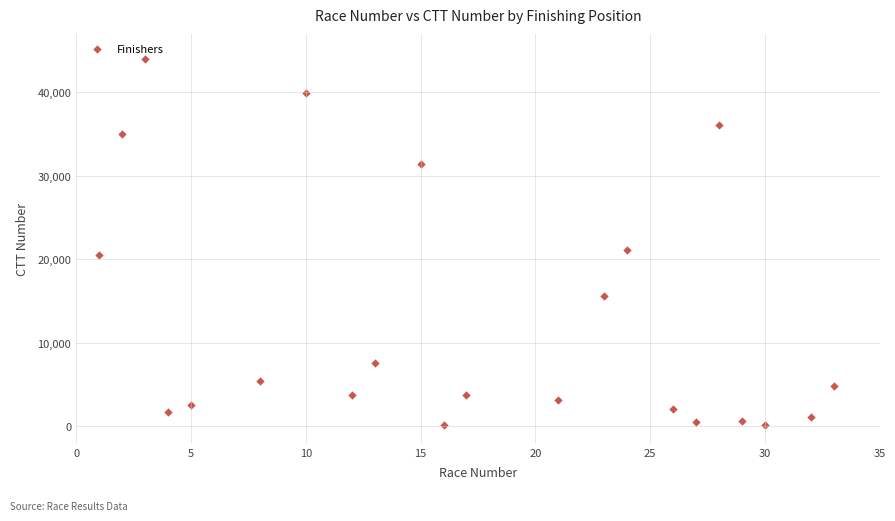

What Y value in the scatter plot is closest to 22066?

21054